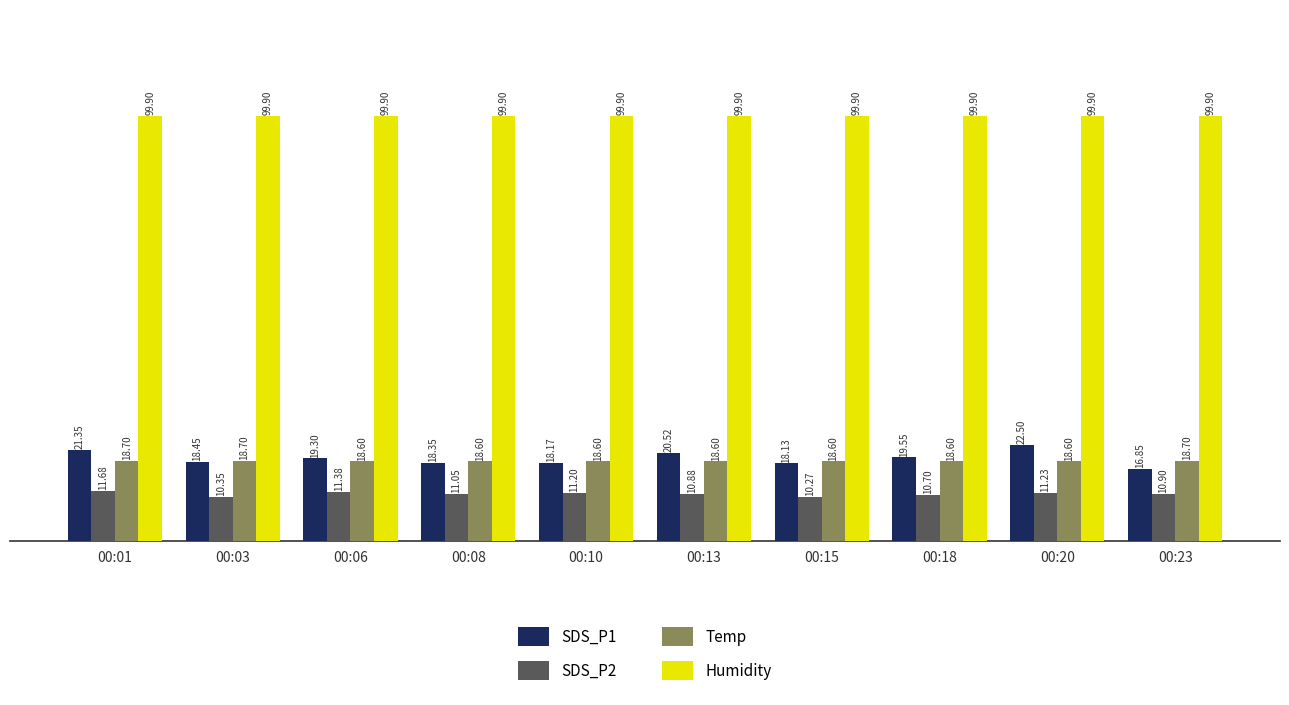

The value of SDS_P2 at 00:06 is 11.4. True or false?

True